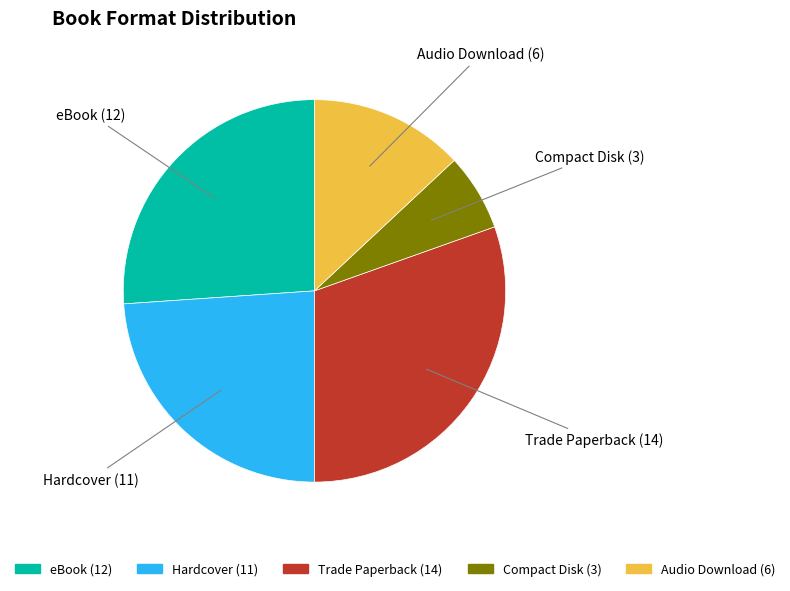

What is the ratio of the value at Hardcover to the value at Trade Paperback?

0.8